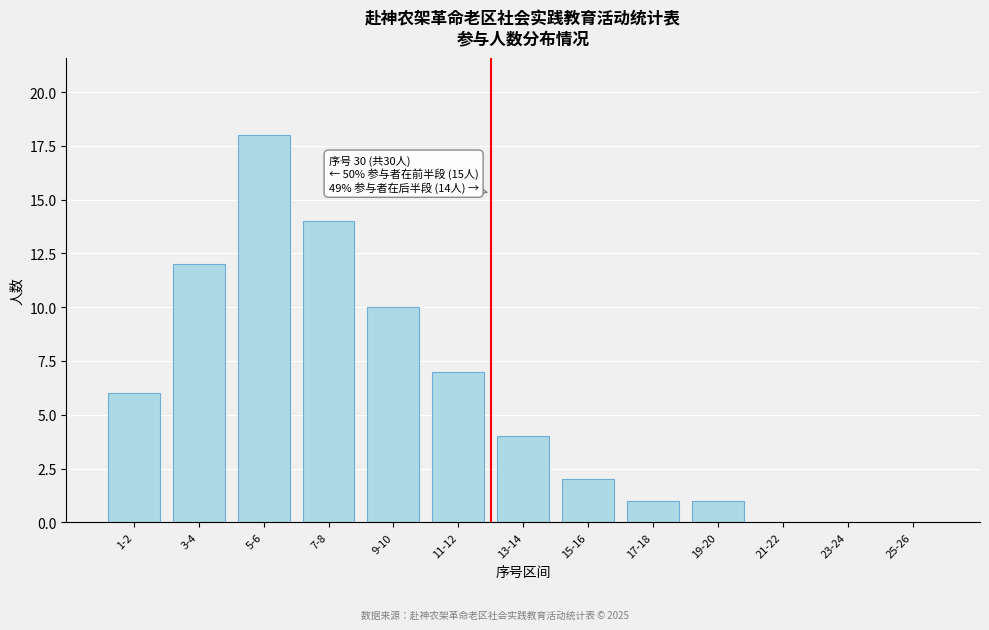

Reading left to right, extract all data points from this chart.

1-2=6	3-4=12	5-6=18	7-8=14	9-10=10	11-12=7	13-14=4	15-16=2	17-18=1	19-20=1	21-22=0	23-24=0	25-26=0